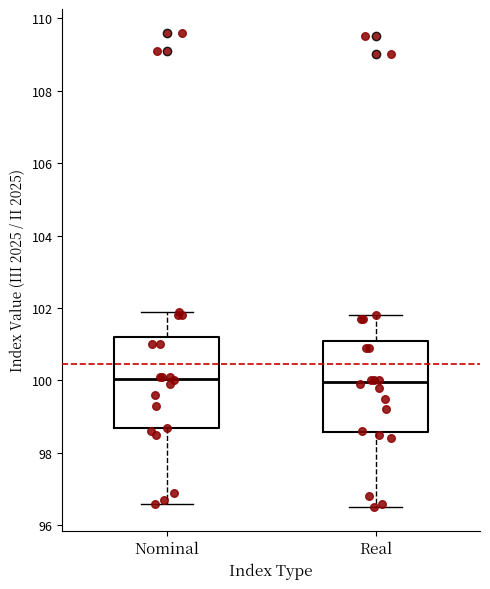

Reading left to right, read every box against the y-axis: the position of its median line, the range the box covers, and the ends of its whiskers. The values are not printed on the chart, so give them approximately, as read against the axis.

Nominal: median 100.0, box 98.6 to 101.2, whiskers 96.6 to 102.0
Real: median 100.0, box 98.6 to 101.2, whiskers 96.6 to 101.8